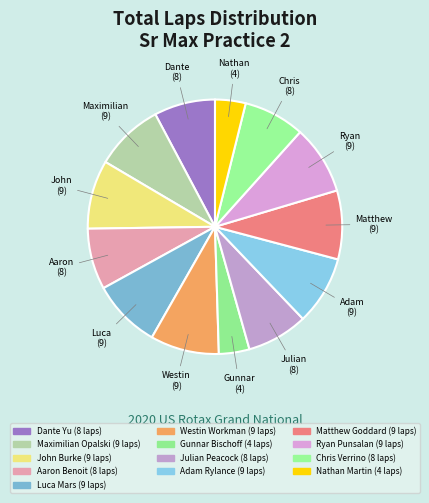

What is the smallest slice in the pie chart?

Gunnar Bischoff